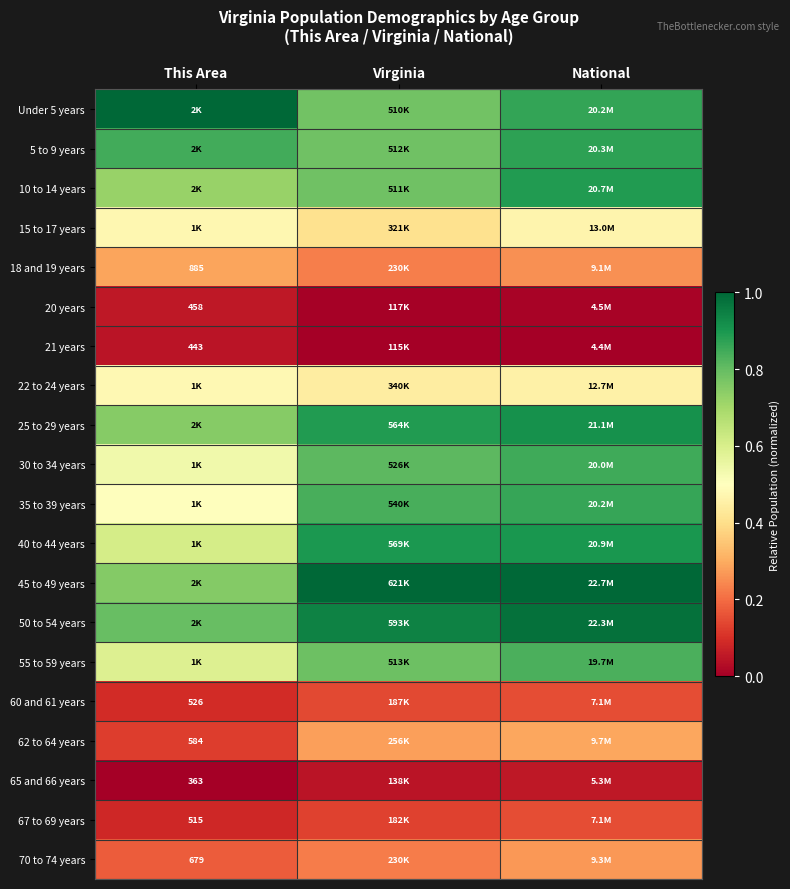

At how many categories does at least one series exceed 0?

3